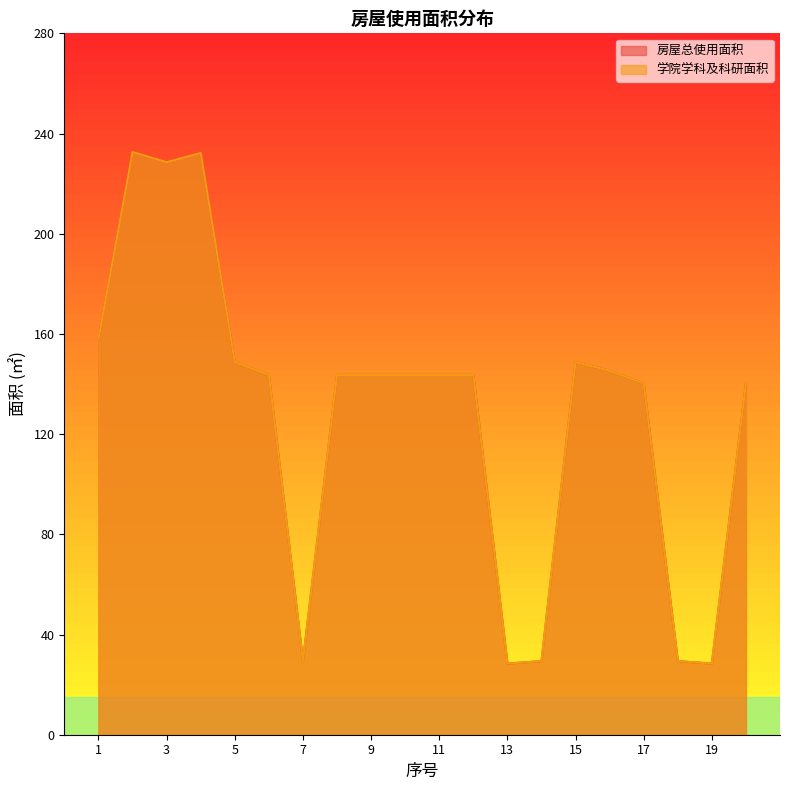

The 房屋总使用面积 series shows 48.4 at 9. True or false?

False